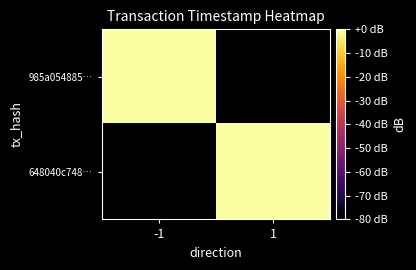

List the series in order of their peak value, highest first.

985a054885…, 648040c748…